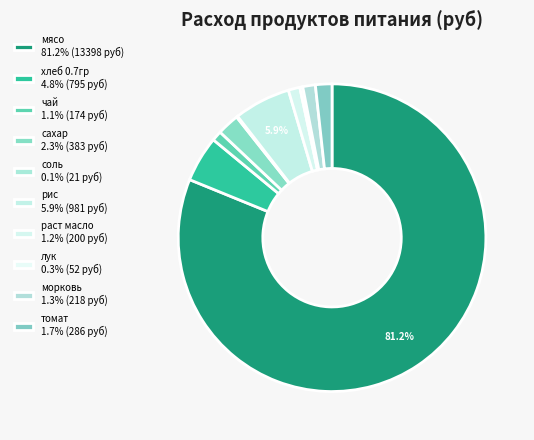

Does хлеб 0.7гр represent more than half of the total?

No